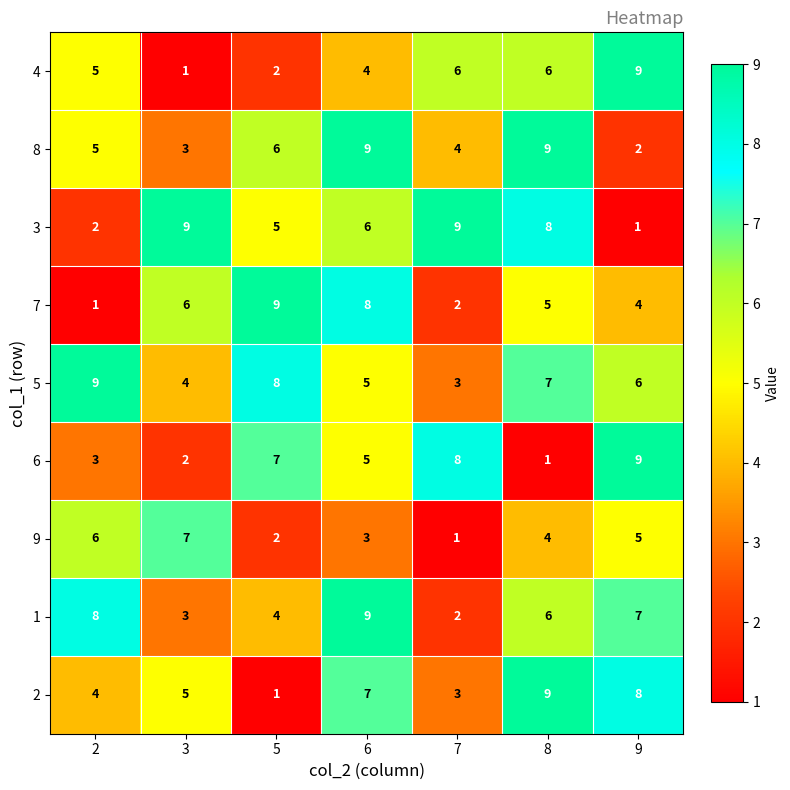

At which label is 2 closest to 5?

3